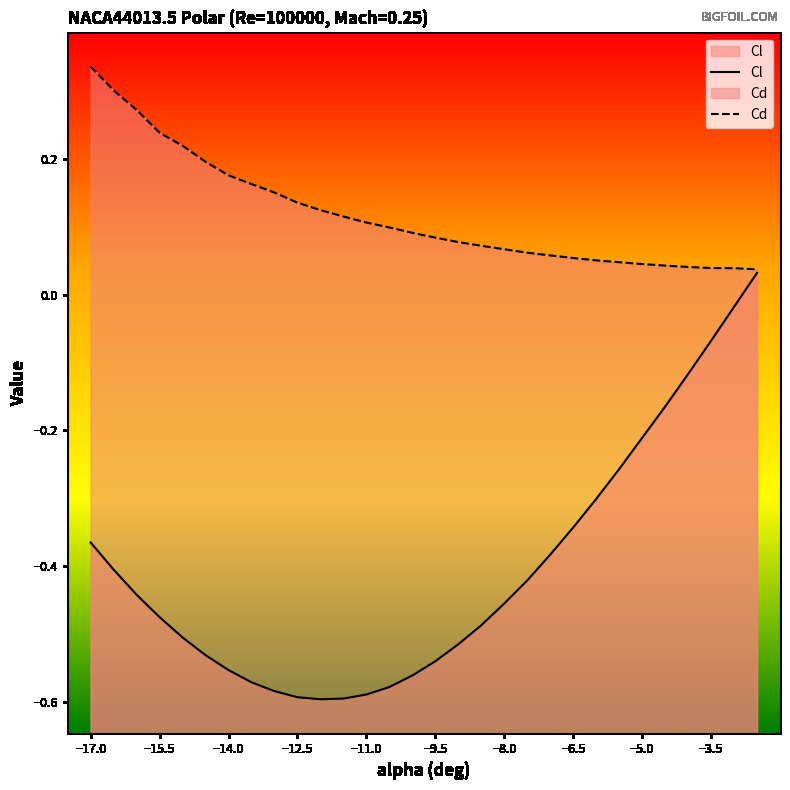

Read the Cd value at -9.

0.1